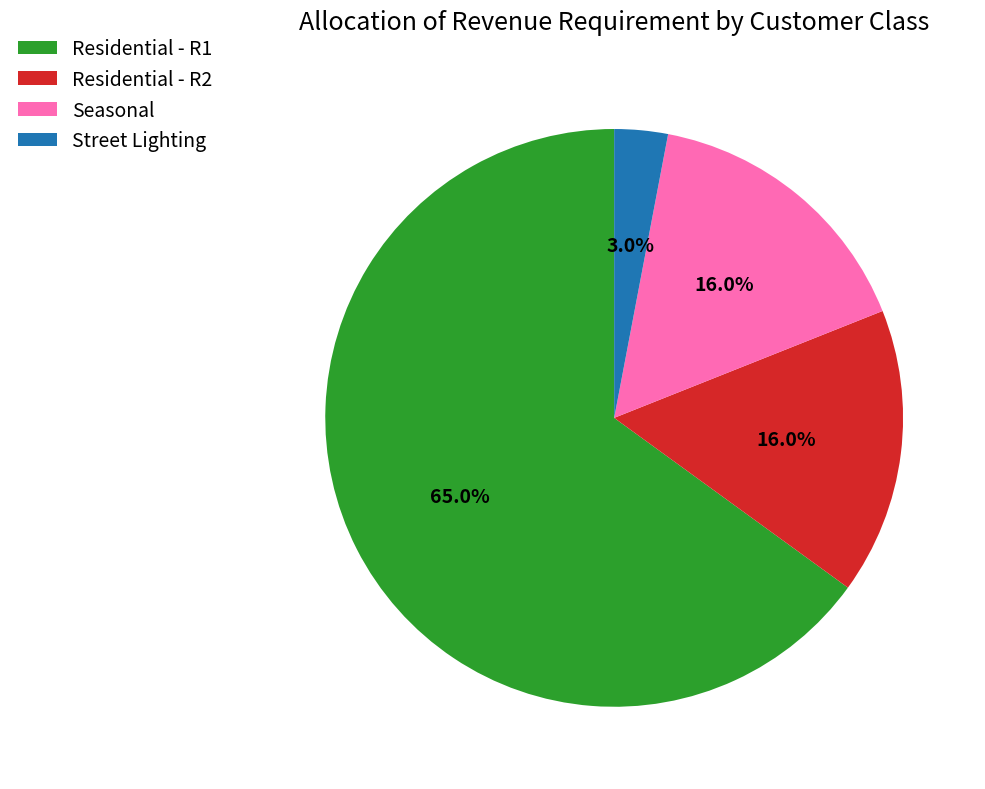

How many slices are in this pie chart?

4